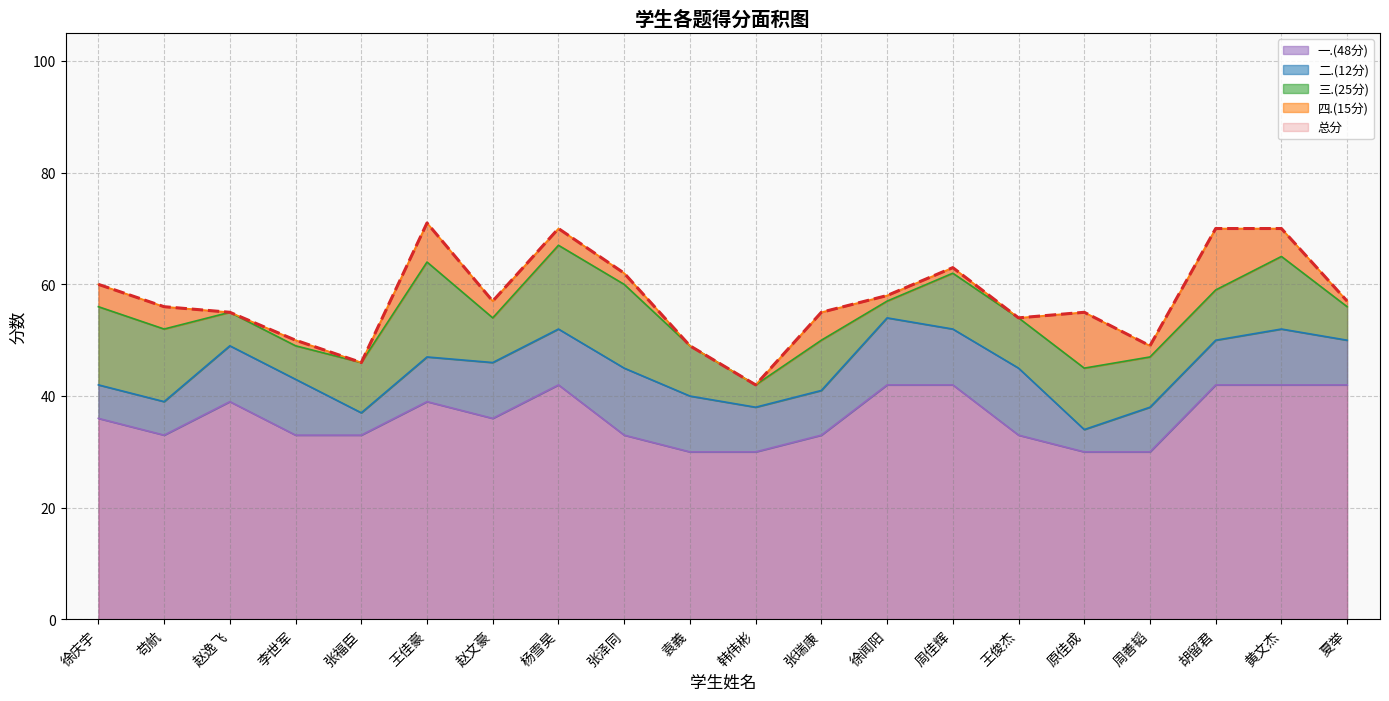

What is the label of the 3rd point from the right?

胡留君